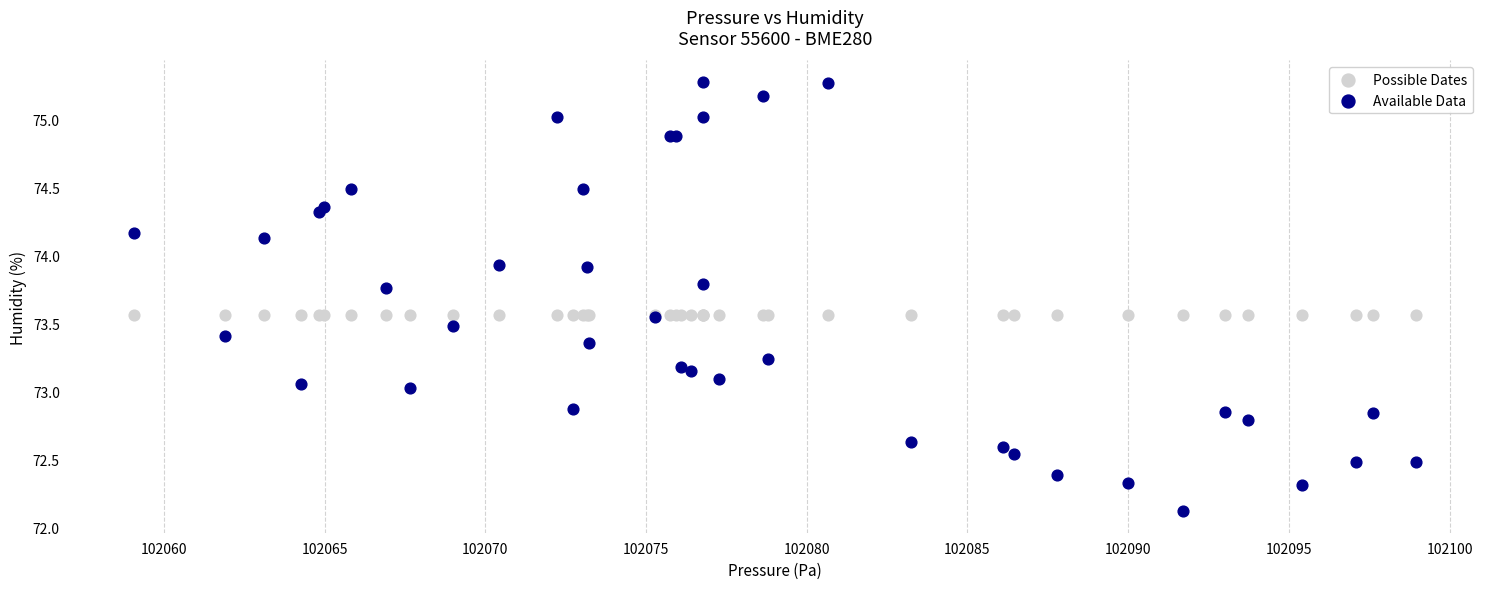

Which series reaches the minimum Y coordinate?

Available Data